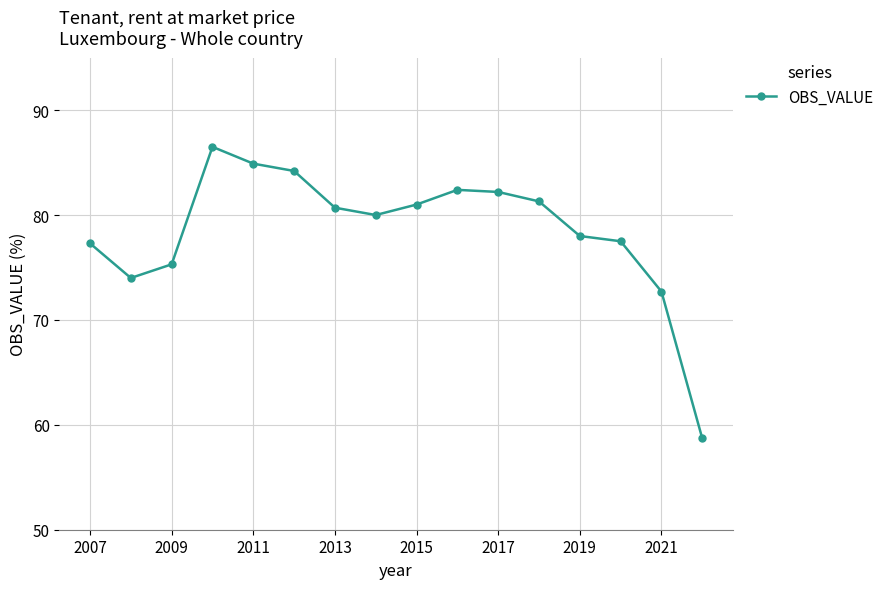

What is the smallest value displayed?

58.7